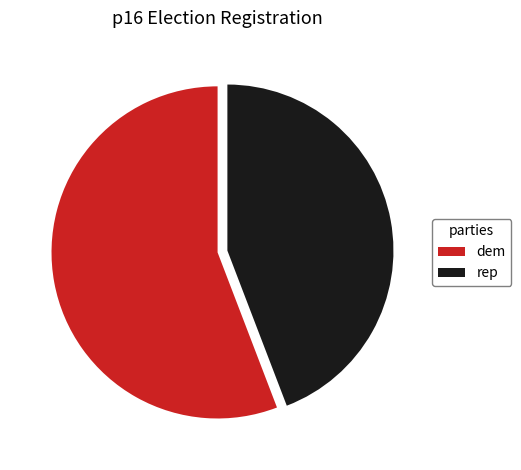

Rank the categories by value from lowest to highest.

rep, dem